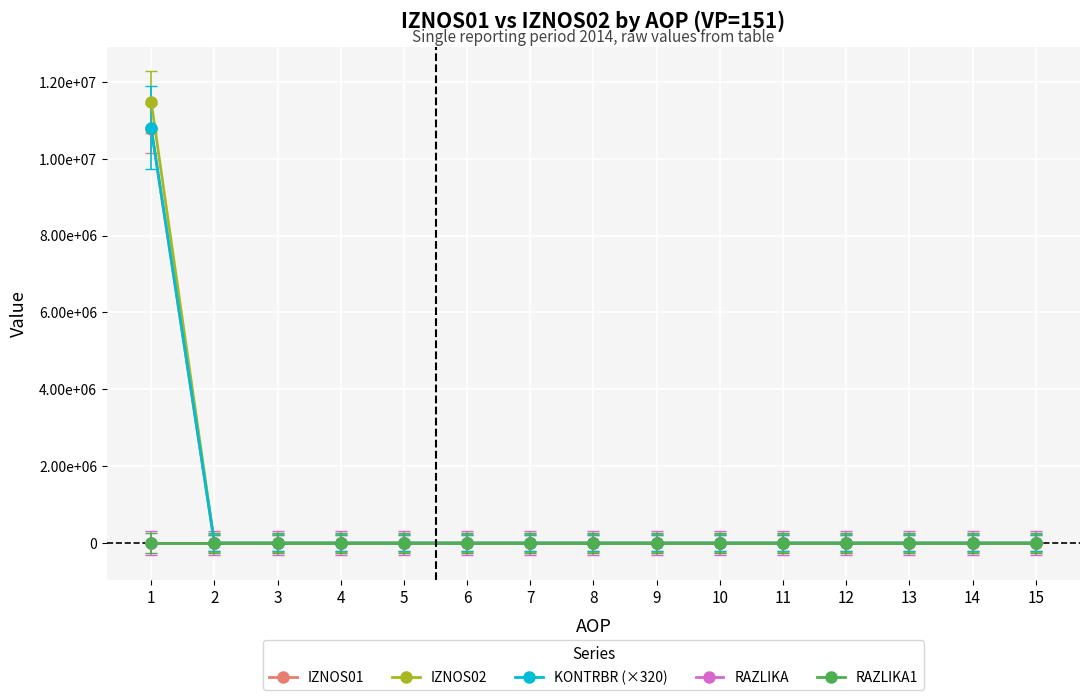

Does the chart have visible grid lines?

Yes